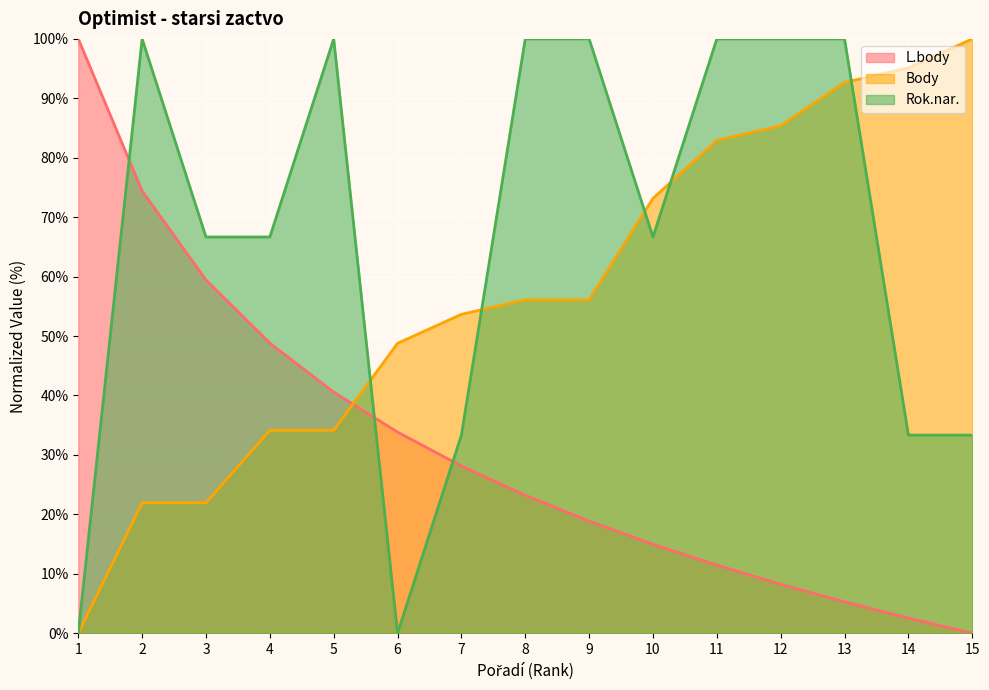

What is the value of the Body point at the 3rd from the left?

22.0